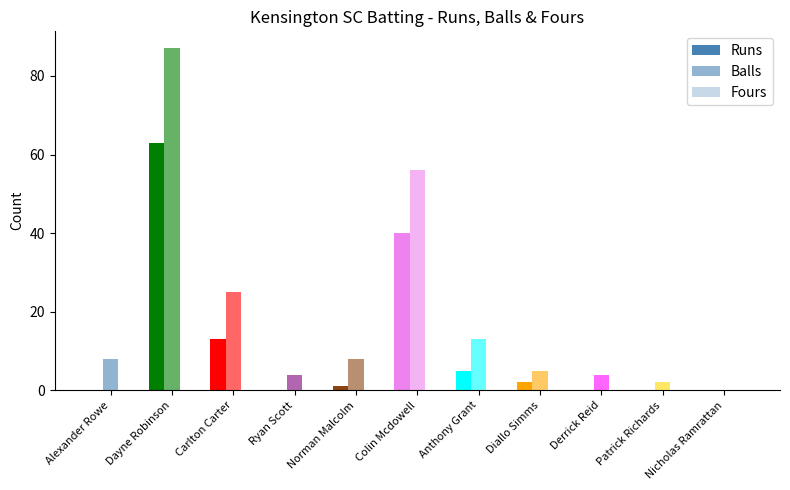

The value of Runs at Alexander Rowe is 31. True or false?

False